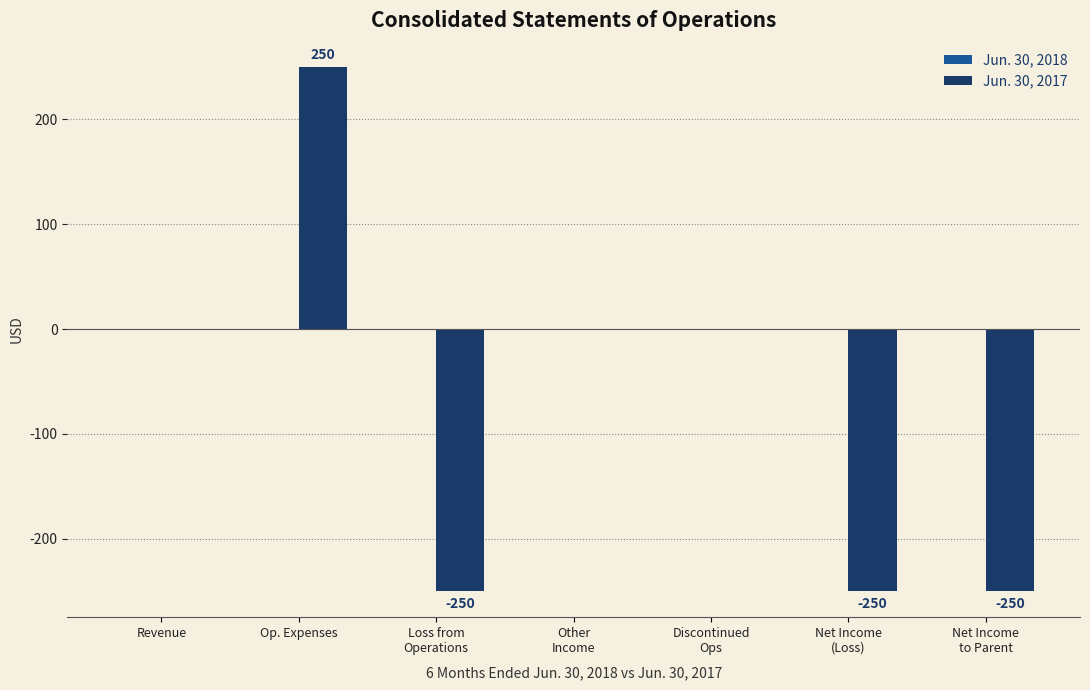

How many values are between -250 and 0?

6